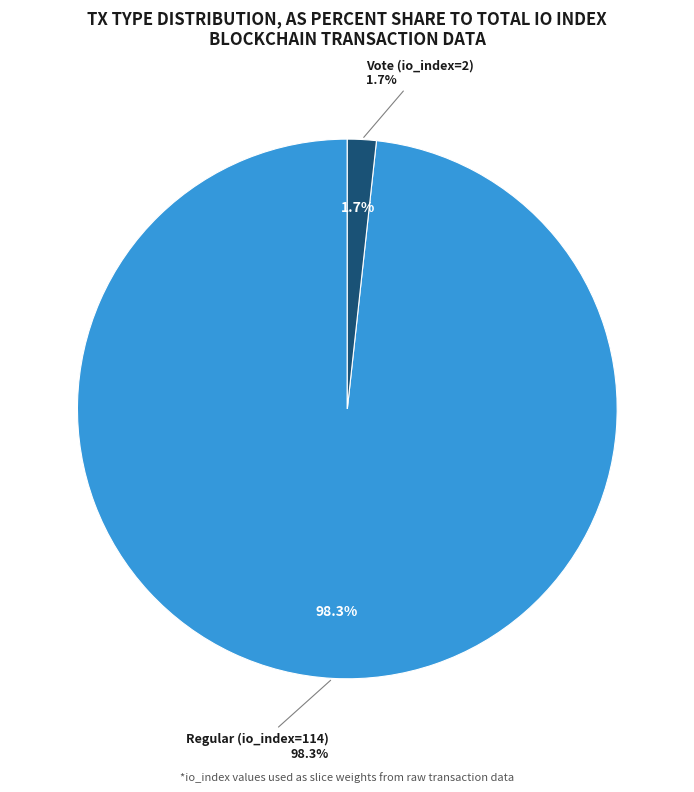

Is it true that Regular (io_index=114) is 98% of the pie?

True